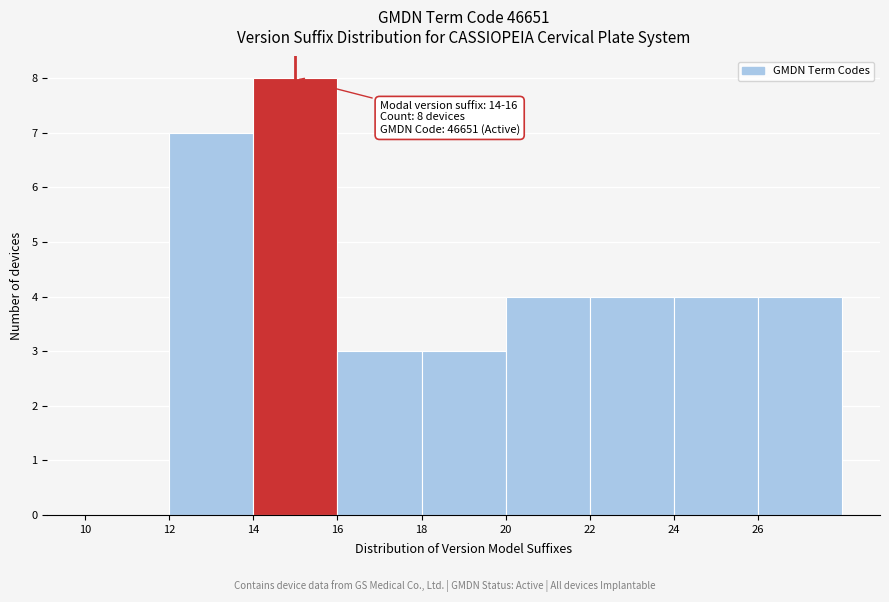

Over which range of the x-axis is the bar tallest?

14 to 16